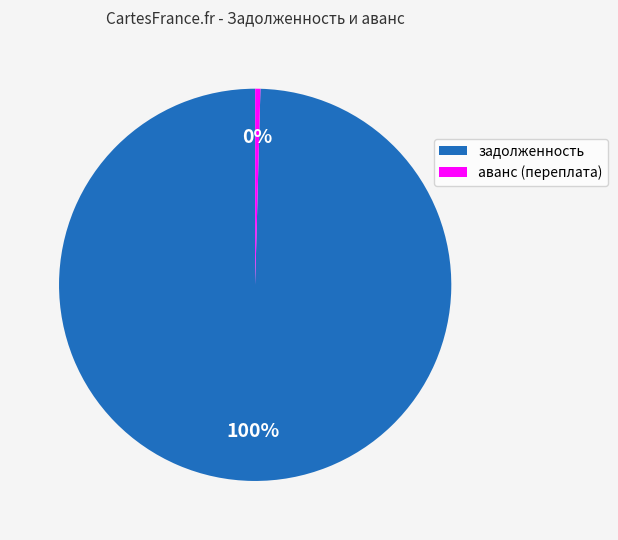

Between аванс (переплата) and задолженность, which is larger?

задолженность